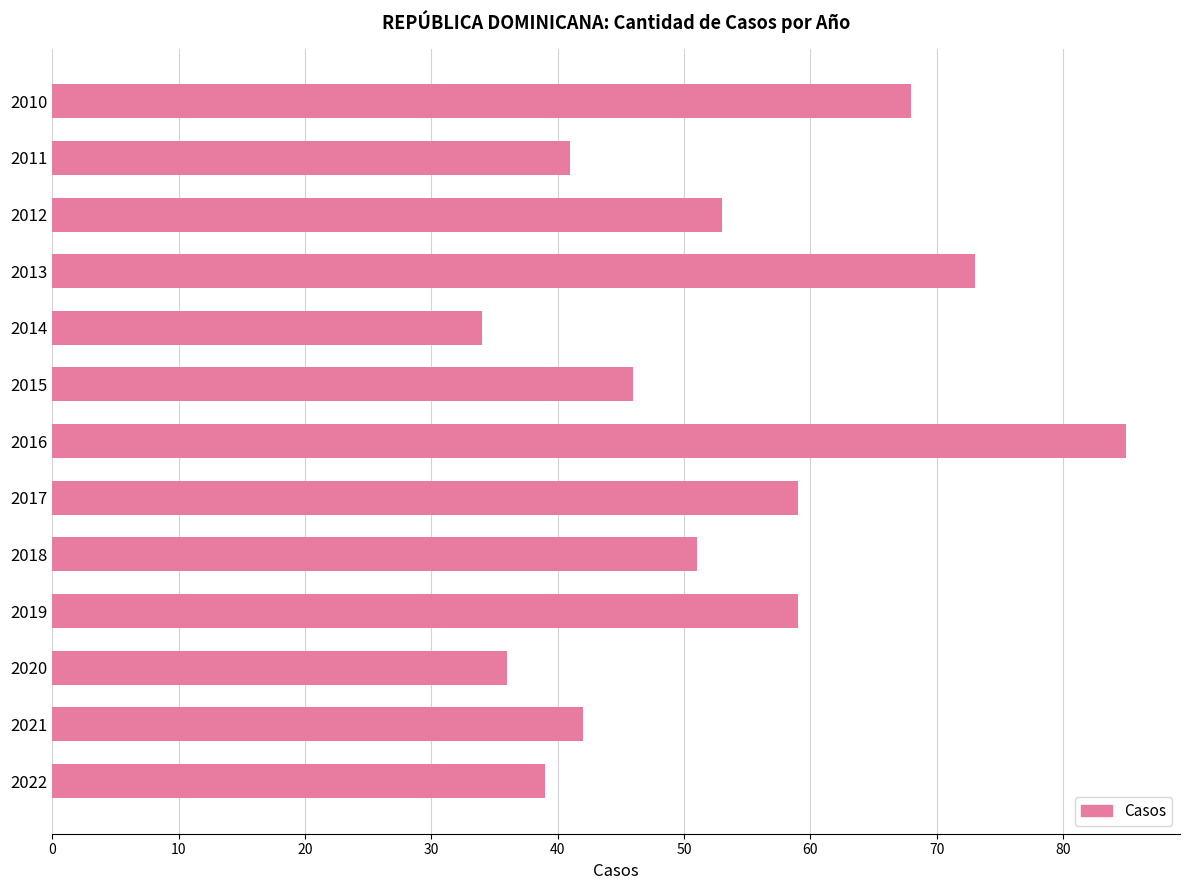

What is the value of the 10th bar from the top?

59